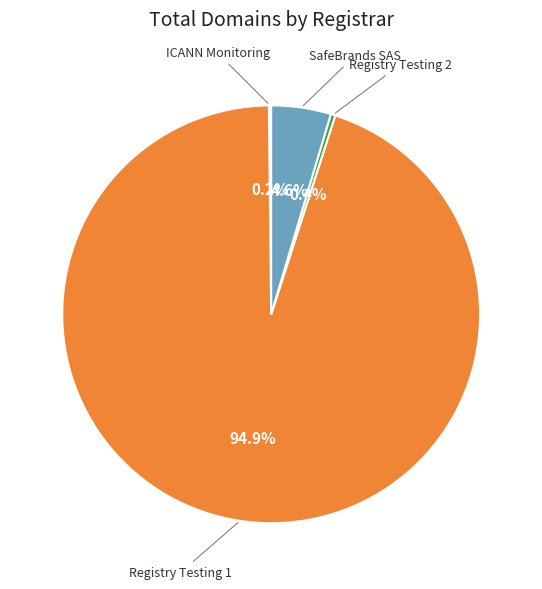

Is there any slice that represents more than half of the pie?

Yes